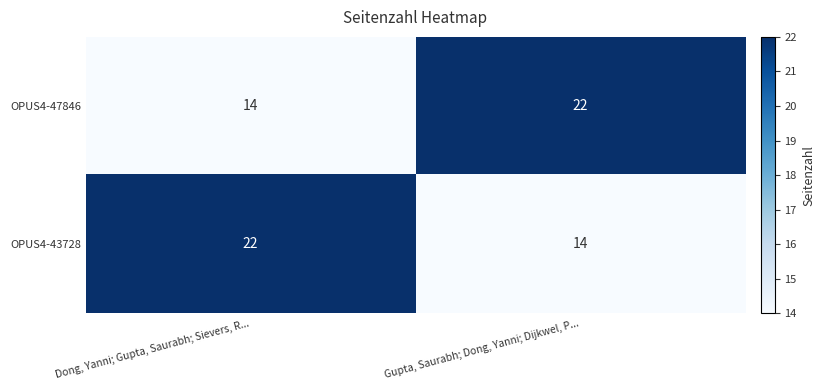

Reading left to right, transcribe all the data shown in this chart.

OPUS4-47846: 14	22
OPUS4-43728: 22	14